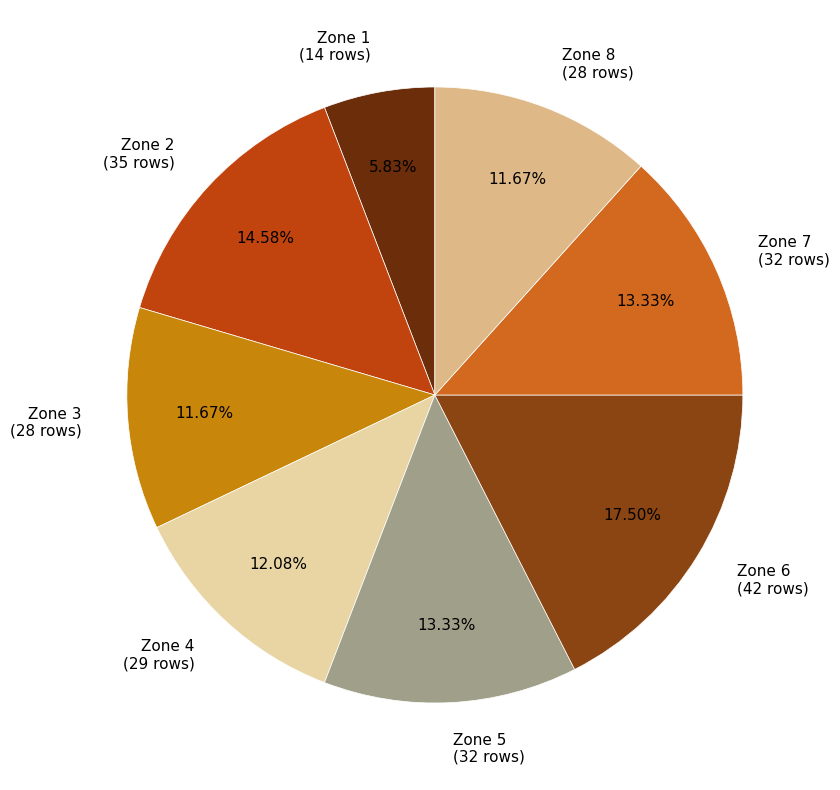

True or false: Zone 1 accounts for 6% of the total.

True